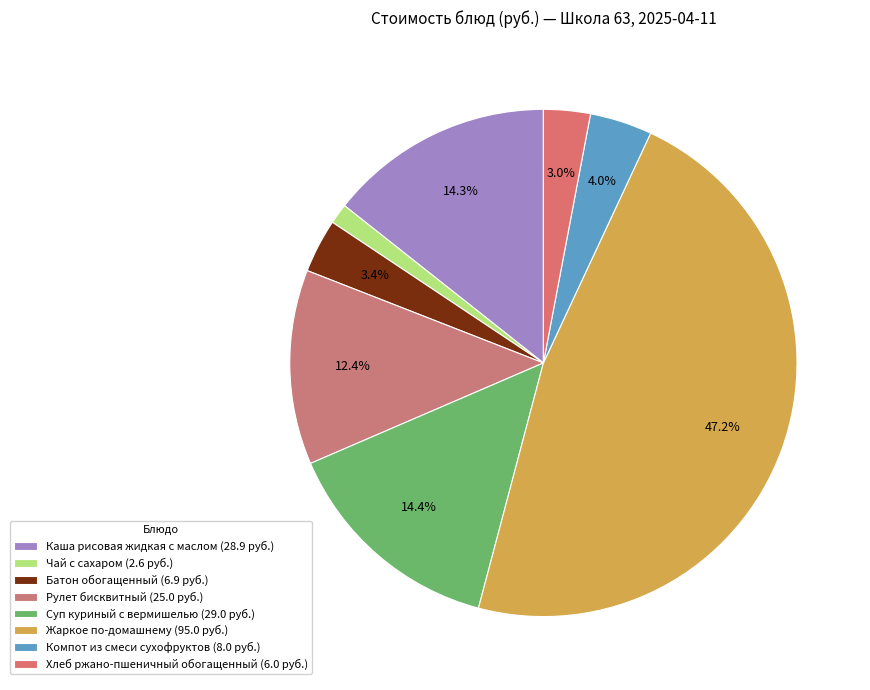

Approximately how many times larger is the value at Рулет бисквитный compared to Жаркое по-домашнему?

0.3